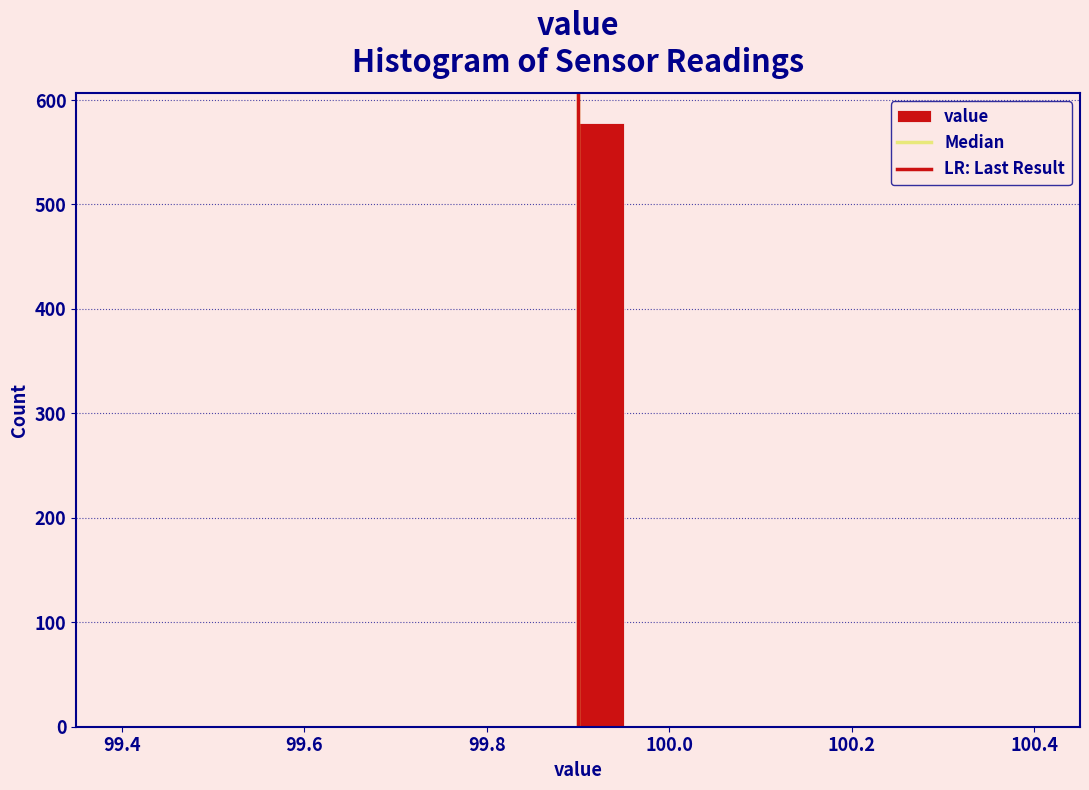

Read against the x-axis, roughly where is the centre of the tallest bar?

99.92